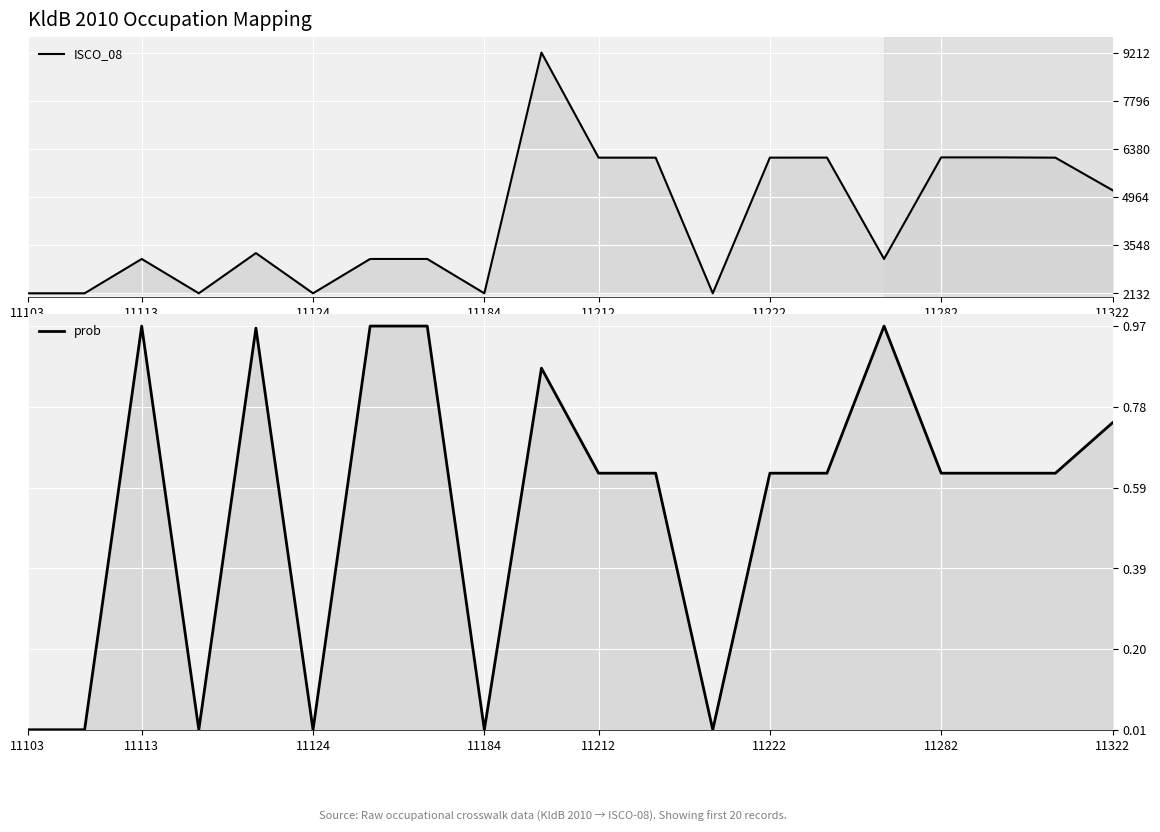

What are all the series names shown in the legend?

ISCO_08, prob